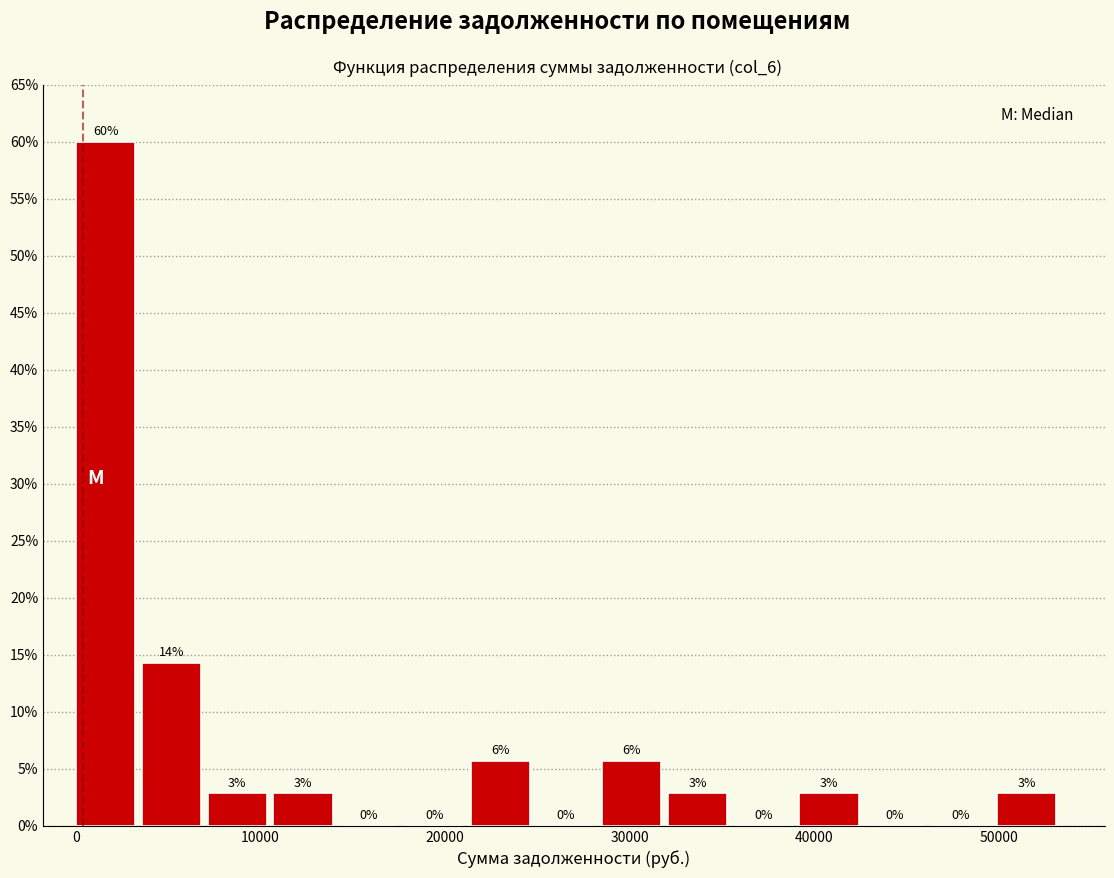

Read against the x-axis, roughly where is the centre of the tallest bar?

2000